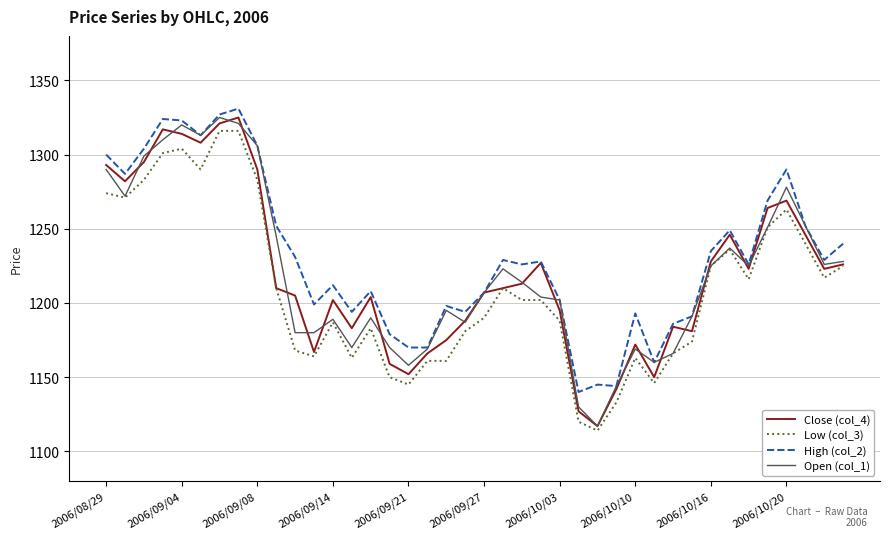

What is the greatest value displayed?

1331